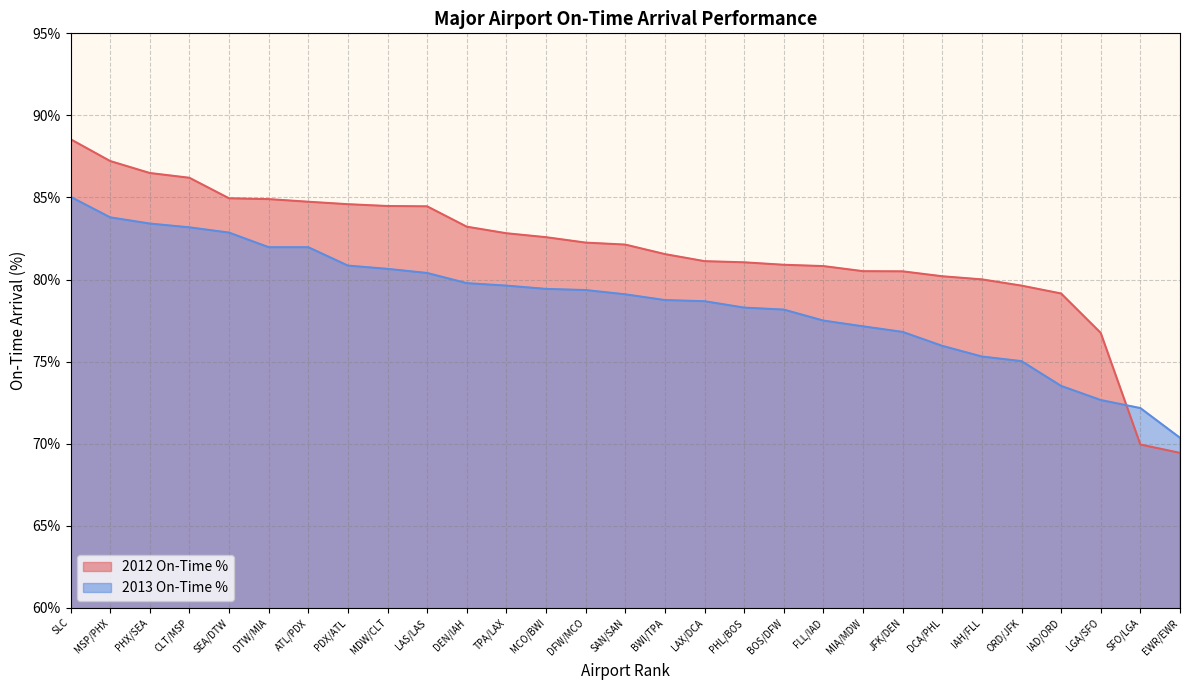

How many times do 2012 On-Time % and 2013 On-Time % cross each other?

1